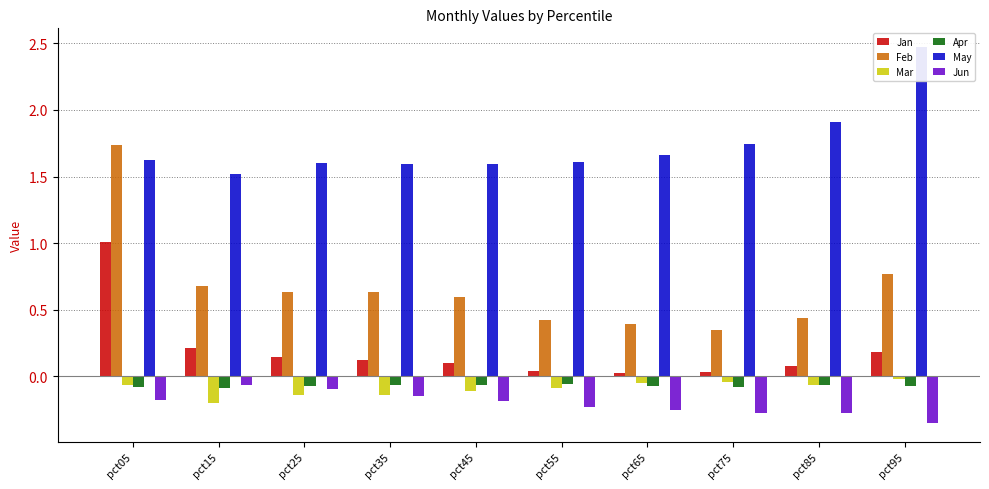

What is the difference between the maximum and minimum values in the May series?

1.0